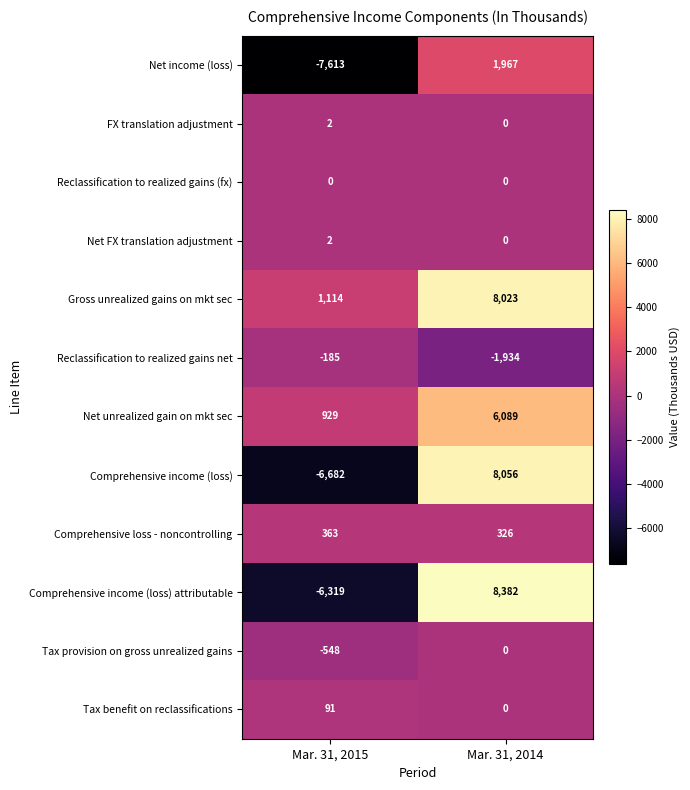

Reading right to left, transcribe all the data shown in this chart.

Net income (loss): Mar. 31, 2014=1967	Mar. 31, 2015=-7613
FX translation adjustment: Mar. 31, 2014=0	Mar. 31, 2015=2
Reclassification to realized gains (fx): Mar. 31, 2014=0	Mar. 31, 2015=0
Net FX translation adjustment: Mar. 31, 2014=0	Mar. 31, 2015=2
Gross unrealized gains on mkt sec: Mar. 31, 2014=8023	Mar. 31, 2015=1114
Reclassification to realized gains net: Mar. 31, 2014=-1934	Mar. 31, 2015=-185
Net unrealized gain on mkt sec: Mar. 31, 2014=6089	Mar. 31, 2015=929
Comprehensive income (loss): Mar. 31, 2014=8056	Mar. 31, 2015=-6682
Comprehensive loss - noncontrolling: Mar. 31, 2014=326	Mar. 31, 2015=363
Comprehensive income (loss) attributable: Mar. 31, 2014=8382	Mar. 31, 2015=-6319
Tax provision on gross unrealized gains: Mar. 31, 2014=0	Mar. 31, 2015=-548
Tax benefit on reclassifications: Mar. 31, 2014=0	Mar. 31, 2015=91